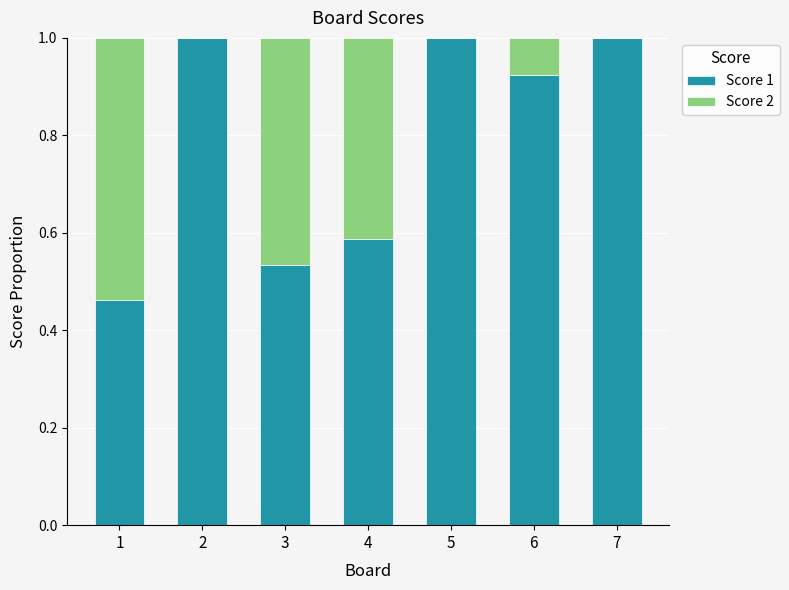

What is the sum of all Score 1 values?

5.5